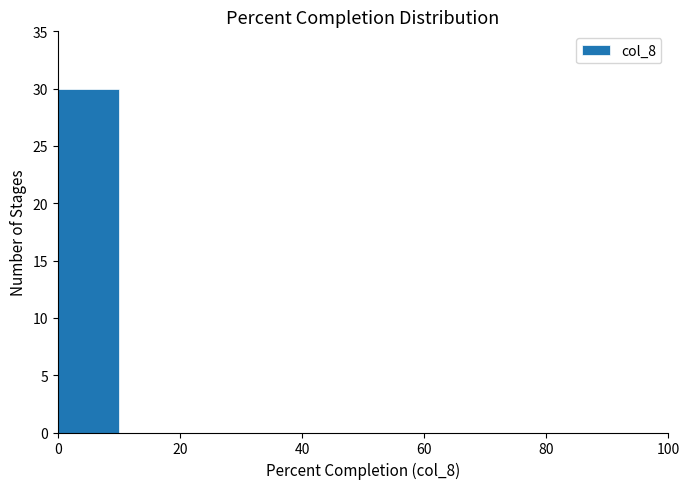

What is the height of the bar covering 0 to 10 on the x-axis? The values are not printed on the chart, so give them approximately, as read against the axis.

30